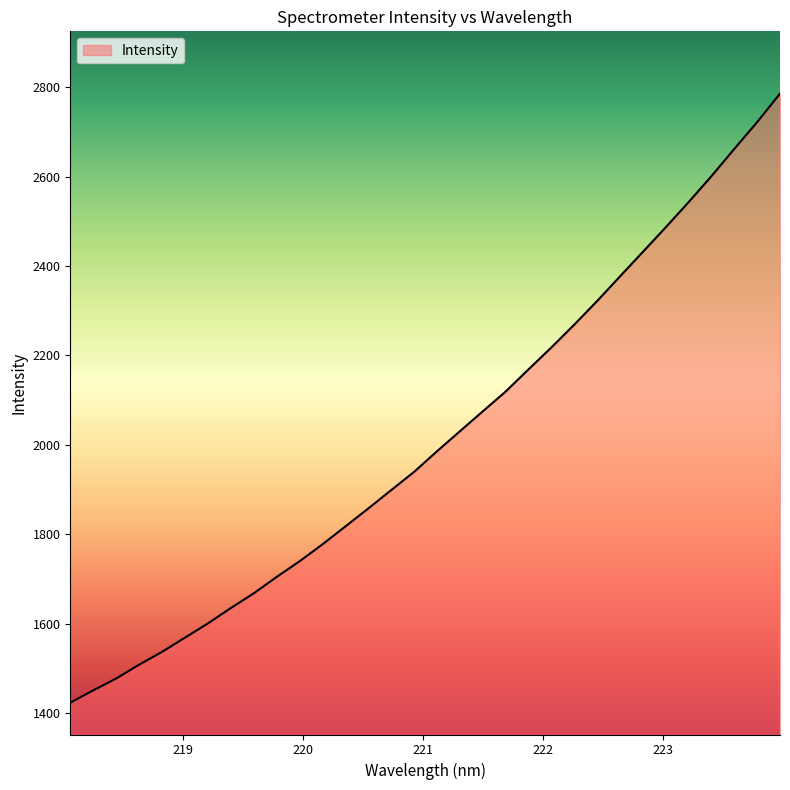

What is the smallest value displayed?

1423.7